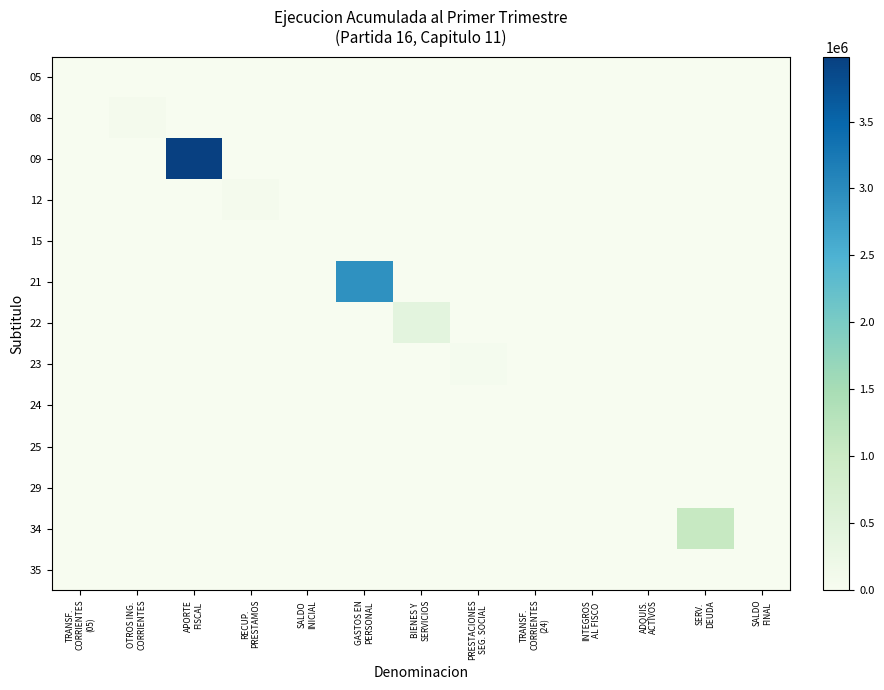

Reading left to right, what are all the values shown in this chart?

05: TRANSF.
CORRIENTES
(05)=0	OTROS ING.
CORRIENTES=0	APORTE
FISCAL=0	RECUP.
PRESTAMOS=0	SALDO
INICIAL=0	GASTOS EN
PERSONAL=0	BIENES Y
SERVICIOS=0	PRESTACIONES
SEG. SOCIAL=0	TRANSF.
CORRIENTES
(24)=0	INTEGROS
AL FISCO=0	ADQUIS.
ACTIVOS=0	SERV.
DEUDA=0	SALDO
FINAL=0
08: TRANSF.
CORRIENTES
(05)=0	OTROS ING.
CORRIENTES=74244	APORTE
FISCAL=0	RECUP.
PRESTAMOS=0	SALDO
INICIAL=0	GASTOS EN
PERSONAL=0	BIENES Y
SERVICIOS=0	PRESTACIONES
SEG. SOCIAL=0	TRANSF.
CORRIENTES
(24)=0	INTEGROS
AL FISCO=0	ADQUIS.
ACTIVOS=0	SERV.
DEUDA=0	SALDO
FINAL=0
09: TRANSF.
CORRIENTES
(05)=0	OTROS ING.
CORRIENTES=0	APORTE
FISCAL=3984165	RECUP.
PRESTAMOS=0	SALDO
INICIAL=0	GASTOS EN
PERSONAL=0	BIENES Y
SERVICIOS=0	PRESTACIONES
SEG. SOCIAL=0	TRANSF.
CORRIENTES
(24)=0	INTEGROS
AL FISCO=0	ADQUIS.
ACTIVOS=0	SERV.
DEUDA=0	SALDO
FINAL=0
12: TRANSF.
CORRIENTES
(05)=0	OTROS ING.
CORRIENTES=0	APORTE
FISCAL=0	RECUP.
PRESTAMOS=66059	SALDO
INICIAL=0	GASTOS EN
PERSONAL=0	BIENES Y
SERVICIOS=0	PRESTACIONES
SEG. SOCIAL=0	TRANSF.
CORRIENTES
(24)=0	INTEGROS
AL FISCO=0	ADQUIS.
ACTIVOS=0	SERV.
DEUDA=0	SALDO
FINAL=0
15: TRANSF.
CORRIENTES
(05)=0	OTROS ING.
CORRIENTES=0	APORTE
FISCAL=0	RECUP.
PRESTAMOS=0	SALDO
INICIAL=0	GASTOS EN
PERSONAL=0	BIENES Y
SERVICIOS=0	PRESTACIONES
SEG. SOCIAL=0	TRANSF.
CORRIENTES
(24)=0	INTEGROS
AL FISCO=0	ADQUIS.
ACTIVOS=0	SERV.
DEUDA=0	SALDO
FINAL=0
21: TRANSF.
CORRIENTES
(05)=0	OTROS ING.
CORRIENTES=0	APORTE
FISCAL=0	RECUP.
PRESTAMOS=0	SALDO
INICIAL=0	GASTOS EN
PERSONAL=2919749	BIENES Y
SERVICIOS=0	PRESTACIONES
SEG. SOCIAL=0	TRANSF.
CORRIENTES
(24)=0	INTEGROS
AL FISCO=0	ADQUIS.
ACTIVOS=0	SERV.
DEUDA=0	SALDO
FINAL=0
22: TRANSF.
CORRIENTES
(05)=0	OTROS ING.
CORRIENTES=0	APORTE
FISCAL=0	RECUP.
PRESTAMOS=0	SALDO
INICIAL=0	GASTOS EN
PERSONAL=0	BIENES Y
SERVICIOS=421145	PRESTACIONES
SEG. SOCIAL=0	TRANSF.
CORRIENTES
(24)=0	INTEGROS
AL FISCO=0	ADQUIS.
ACTIVOS=0	SERV.
DEUDA=0	SALDO
FINAL=0
23: TRANSF.
CORRIENTES
(05)=0	OTROS ING.
CORRIENTES=0	APORTE
FISCAL=0	RECUP.
PRESTAMOS=0	SALDO
INICIAL=0	GASTOS EN
PERSONAL=0	BIENES Y
SERVICIOS=0	PRESTACIONES
SEG. SOCIAL=58389	TRANSF.
CORRIENTES
(24)=0	INTEGROS
AL FISCO=0	ADQUIS.
ACTIVOS=0	SERV.
DEUDA=0	SALDO
FINAL=0
24: TRANSF.
CORRIENTES
(05)=0	OTROS ING.
CORRIENTES=0	APORTE
FISCAL=0	RECUP.
PRESTAMOS=0	SALDO
INICIAL=0	GASTOS EN
PERSONAL=0	BIENES Y
SERVICIOS=0	PRESTACIONES
SEG. SOCIAL=0	TRANSF.
CORRIENTES
(24)=0	INTEGROS
AL FISCO=0	ADQUIS.
ACTIVOS=0	SERV.
DEUDA=0	SALDO
FINAL=0
25: TRANSF.
CORRIENTES
(05)=0	OTROS ING.
CORRIENTES=0	APORTE
FISCAL=0	RECUP.
PRESTAMOS=0	SALDO
INICIAL=0	GASTOS EN
PERSONAL=0	BIENES Y
SERVICIOS=0	PRESTACIONES
SEG. SOCIAL=0	TRANSF.
CORRIENTES
(24)=0	INTEGROS
AL FISCO=9633	ADQUIS.
ACTIVOS=0	SERV.
DEUDA=0	SALDO
FINAL=0
29: TRANSF.
CORRIENTES
(05)=0	OTROS ING.
CORRIENTES=0	APORTE
FISCAL=0	RECUP.
PRESTAMOS=0	SALDO
INICIAL=0	GASTOS EN
PERSONAL=0	BIENES Y
SERVICIOS=0	PRESTACIONES
SEG. SOCIAL=0	TRANSF.
CORRIENTES
(24)=0	INTEGROS
AL FISCO=0	ADQUIS.
ACTIVOS=501	SERV.
DEUDA=0	SALDO
FINAL=0
34: TRANSF.
CORRIENTES
(05)=0	OTROS ING.
CORRIENTES=0	APORTE
FISCAL=0	RECUP.
PRESTAMOS=0	SALDO
INICIAL=0	GASTOS EN
PERSONAL=0	BIENES Y
SERVICIOS=0	PRESTACIONES
SEG. SOCIAL=0	TRANSF.
CORRIENTES
(24)=0	INTEGROS
AL FISCO=0	ADQUIS.
ACTIVOS=0	SERV.
DEUDA=1058975	SALDO
FINAL=0
35: TRANSF.
CORRIENTES
(05)=0	OTROS ING.
CORRIENTES=0	APORTE
FISCAL=0	RECUP.
PRESTAMOS=0	SALDO
INICIAL=0	GASTOS EN
PERSONAL=0	BIENES Y
SERVICIOS=0	PRESTACIONES
SEG. SOCIAL=0	TRANSF.
CORRIENTES
(24)=0	INTEGROS
AL FISCO=0	ADQUIS.
ACTIVOS=0	SERV.
DEUDA=0	SALDO
FINAL=0